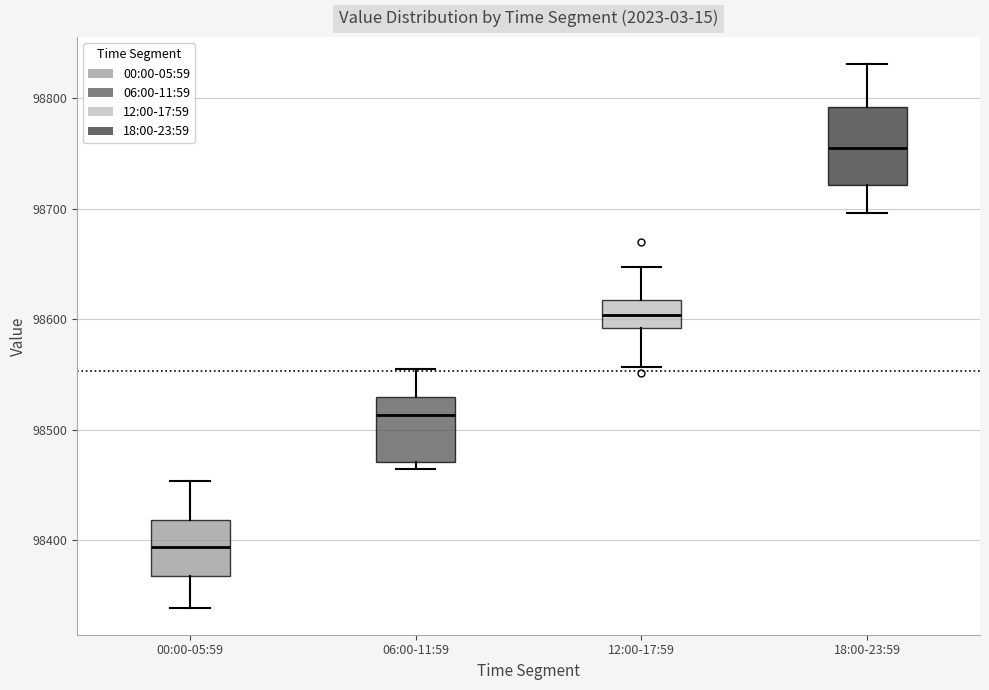

Comparing the boxes themselves (not the whiskers), which one is the tallest?

18:00-23:59